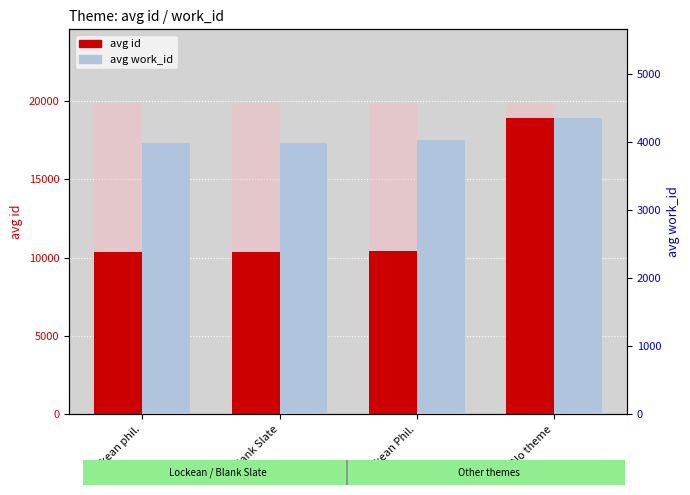

Is it true that avg work_id equals 1641.8 at Blank Slate?

False